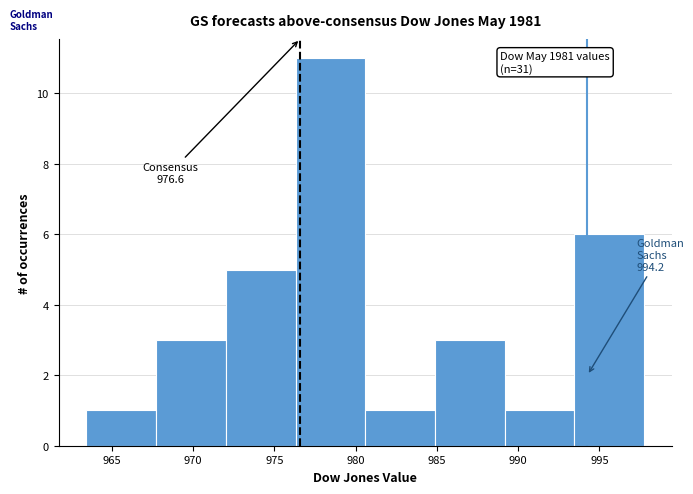

Over which range of the x-axis is the bar tallest?

976.5 to 980.5